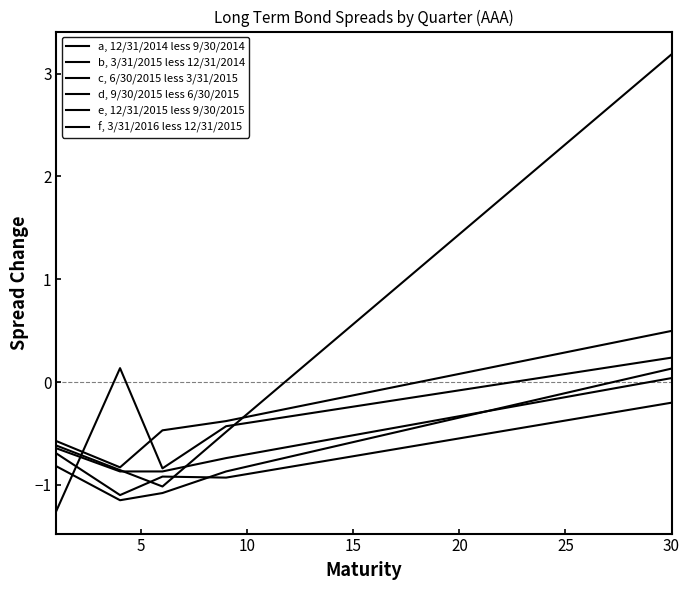

Reading left to right, what are all the values shown in this chart?

a, 12/31/2014 less 9/30/2014: -0.6	-0.7	-0.8	-0.9	-0.9	-1.0	-0.8	-0.7	-0.5	-0.3	-0.1	0.0	0.2	0.4	0.6	0.7	0.9	1.1	1.3	1.4	1.6	1.8	2.0	2.1	2.3	2.5	2.7	2.8	3.0	3.2
b, 3/31/2015 less 12/31/2014: -1.3	-0.8	-0.3	0.1	-0.4	-0.8	-0.7	-0.6	-0.4	-0.4	-0.4	-0.3	-0.3	-0.3	-0.2	-0.2	-0.2	-0.1	-0.1	-0.1	-0.0	-0.0	0.0	0.0	0.1	0.1	0.1	0.2	0.2	0.2
c, 6/30/2015 less 3/31/2015: -0.7	-0.8	-1.0	-1.1	-1.0	-0.9	-0.9	-0.9	-0.9	-0.9	-0.9	-0.8	-0.8	-0.8	-0.7	-0.7	-0.7	-0.6	-0.6	-0.5	-0.5	-0.5	-0.4	-0.4	-0.4	-0.3	-0.3	-0.3	-0.2	-0.2
d, 9/30/2015 less 6/30/2015: -0.6	-0.7	-0.8	-0.9	-0.9	-0.9	-0.8	-0.8	-0.7	-0.7	-0.7	-0.6	-0.6	-0.6	-0.5	-0.5	-0.4	-0.4	-0.4	-0.3	-0.3	-0.3	-0.2	-0.2	-0.1	-0.1	-0.1	-0.0	0.0	0.0
e, 12/31/2015 less 9/30/2015: -0.8	-0.9	-1.0	-1.1	-1.1	-1.1	-1.0	-0.9	-0.9	-0.8	-0.8	-0.7	-0.7	-0.6	-0.6	-0.5	-0.5	-0.4	-0.4	-0.3	-0.3	-0.3	-0.2	-0.2	-0.1	-0.1	-0.0	0.0	0.1	0.1
f, 3/31/2016 less 12/31/2015: -0.6	-0.7	-0.7	-0.8	-0.7	-0.5	-0.4	-0.4	-0.4	-0.3	-0.3	-0.3	-0.2	-0.2	-0.1	-0.1	-0.0	-0.0	0.0	0.1	0.1	0.2	0.2	0.2	0.3	0.3	0.4	0.4	0.5	0.5